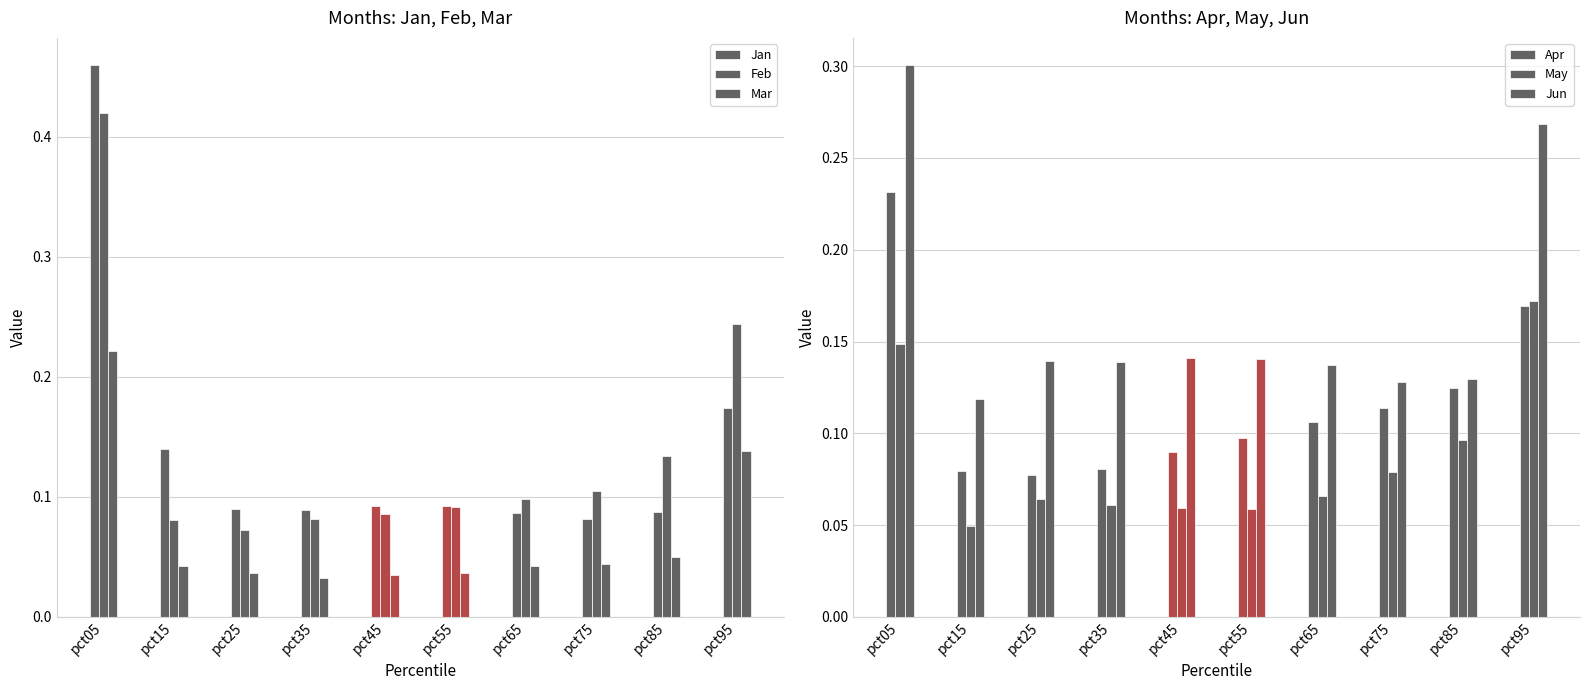

Reading right to left, what are all the values shown in this chart?

Jan: pct95=0.2	pct85=0.1	pct75=0.1	pct65=0.1	pct55=0.1	pct45=0.1	pct35=0.1	pct25=0.1	pct15=0.1	pct05=0.5
Feb: pct95=0.2	pct85=0.1	pct75=0.1	pct65=0.1	pct55=0.1	pct45=0.1	pct35=0.1	pct25=0.1	pct15=0.1	pct05=0.4
Mar: pct95=0.1	pct85=0.1	pct75=0.0	pct65=0.0	pct55=0.0	pct45=0.0	pct35=0.0	pct25=0.0	pct15=0.0	pct05=0.2
Apr: pct95=0.2	pct85=0.1	pct75=0.1	pct65=0.1	pct55=0.1	pct45=0.1	pct35=0.1	pct25=0.1	pct15=0.1	pct05=0.2
May: pct95=0.2	pct85=0.1	pct75=0.1	pct65=0.1	pct55=0.1	pct45=0.1	pct35=0.1	pct25=0.1	pct15=0.0	pct05=0.1
Jun: pct95=0.3	pct85=0.1	pct75=0.1	pct65=0.1	pct55=0.1	pct45=0.1	pct35=0.1	pct25=0.1	pct15=0.1	pct05=0.3